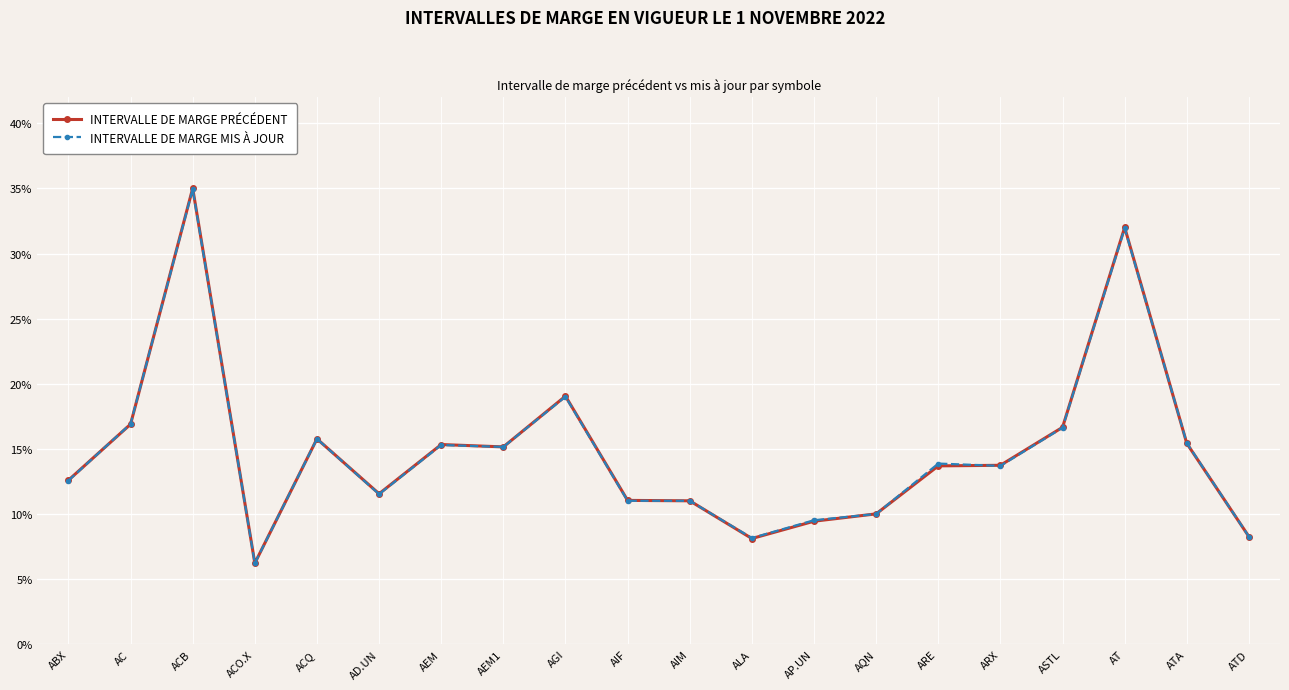

How many interior local valleys does the INTERVALLE DE MARGE MIS À JOUR series have?

6